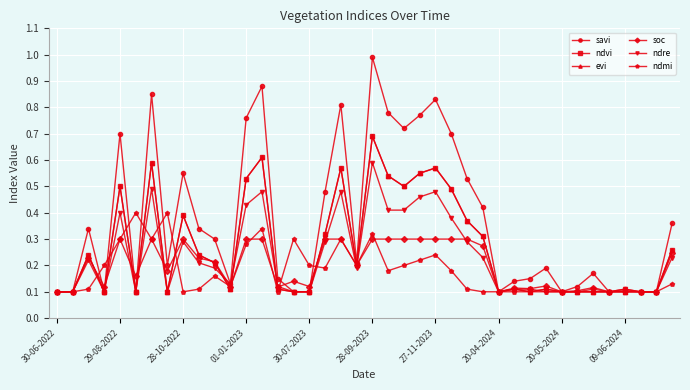

How many lines are shown in the chart?

6